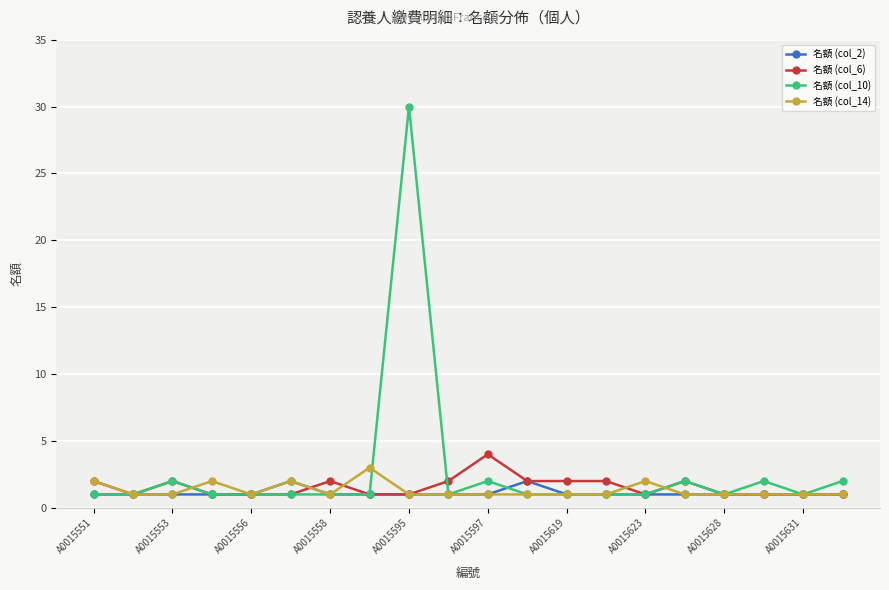

Which series has the largest range (max minus min)?

名額 (col_10)